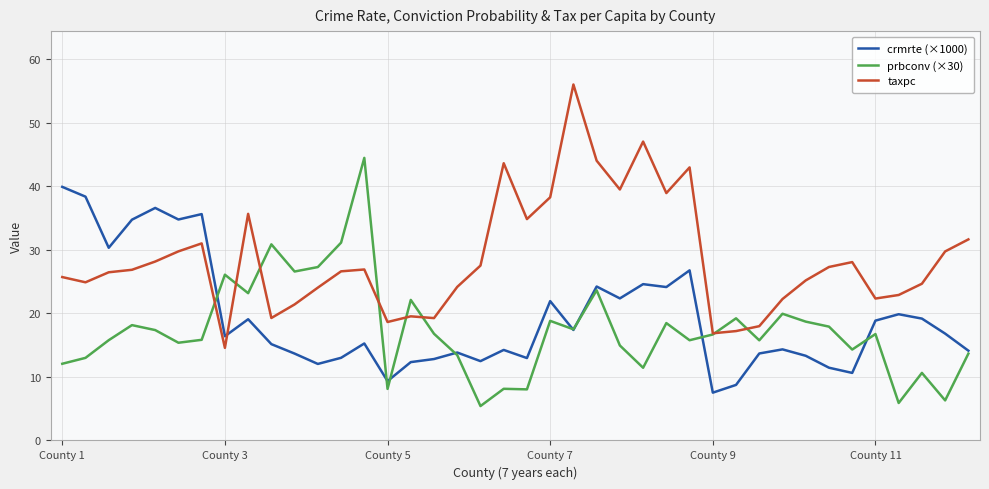

In crmrte (×1000), how many points are lower than both neighbors (excluding endpoints)?

12